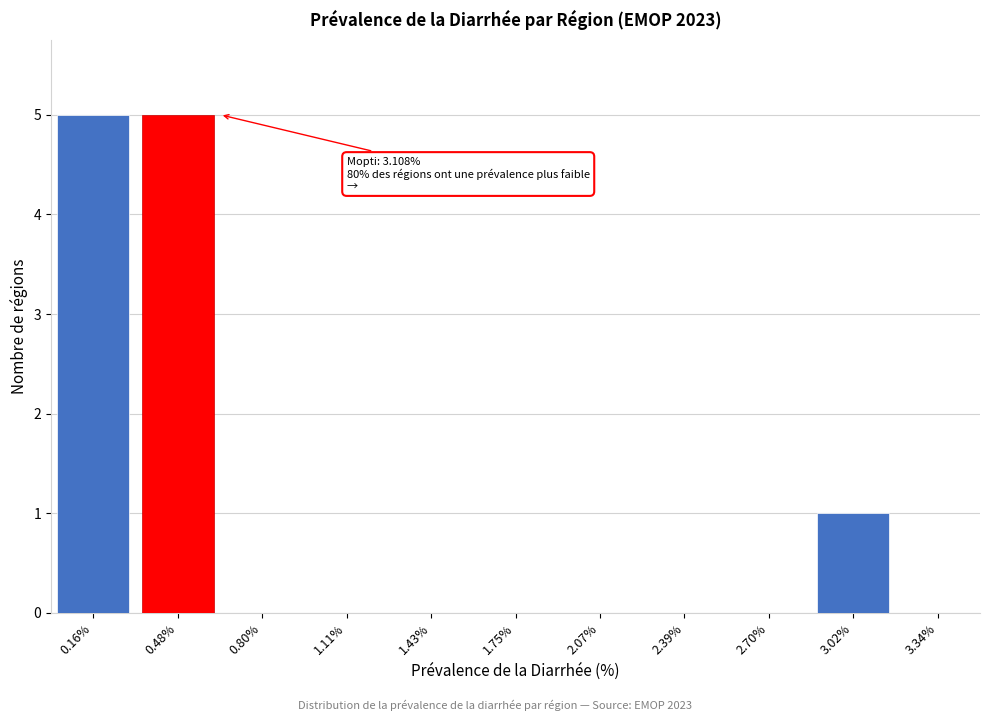

Reading left to right, extract all data points from this chart.

0.16%=5	0.48%=5	0.80%=0	1.11%=0	1.43%=0	1.75%=0	2.07%=0	2.39%=0	2.70%=0	3.02%=1	3.34%=0